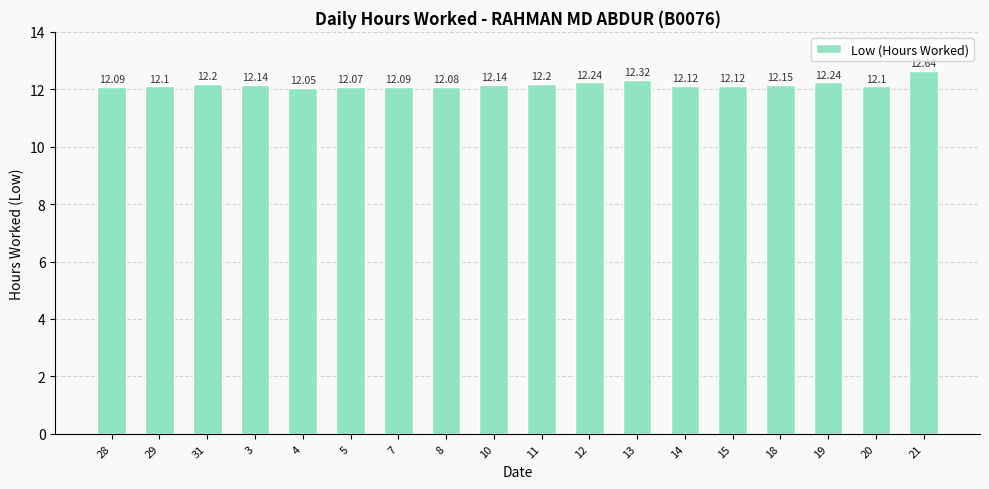

Approximately how many times larger is the value at 5 compared to 28?

1.0